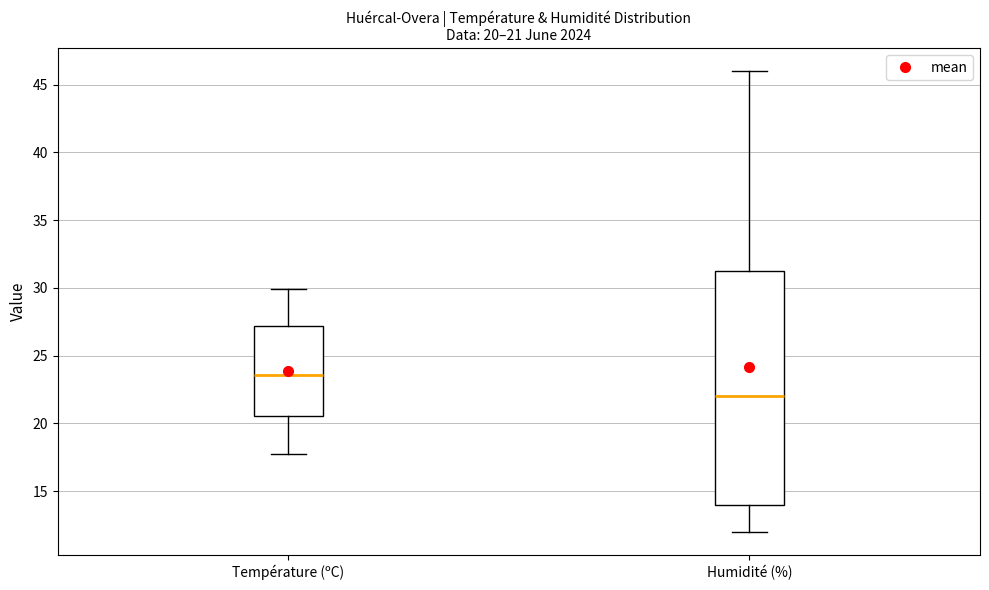

Which box is the tallest, from its lower edge to its upper edge?

Humidité (%)